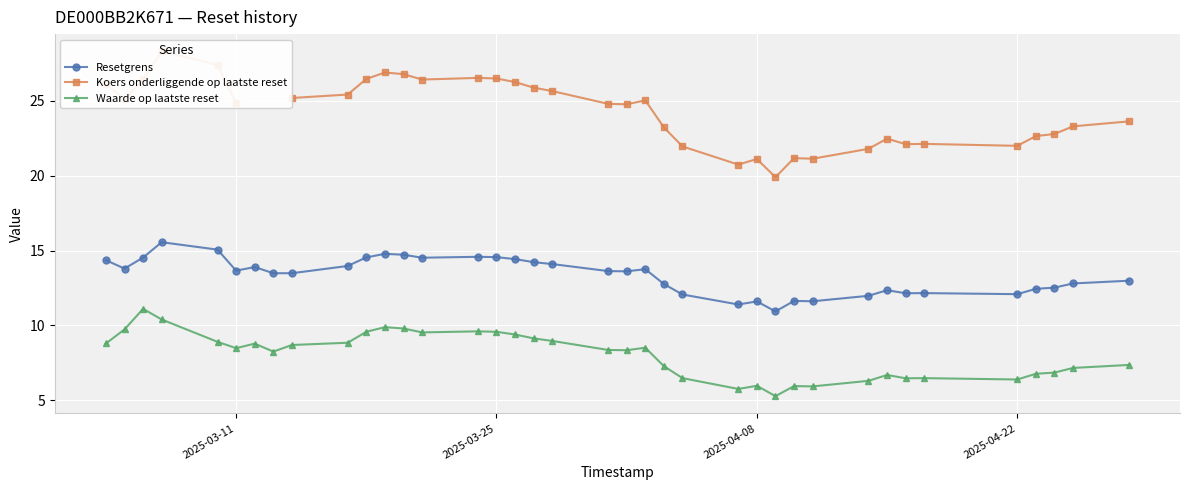

True or false: Waarde op laatste reset has a value of 4.6 at 2025-03-25.

False